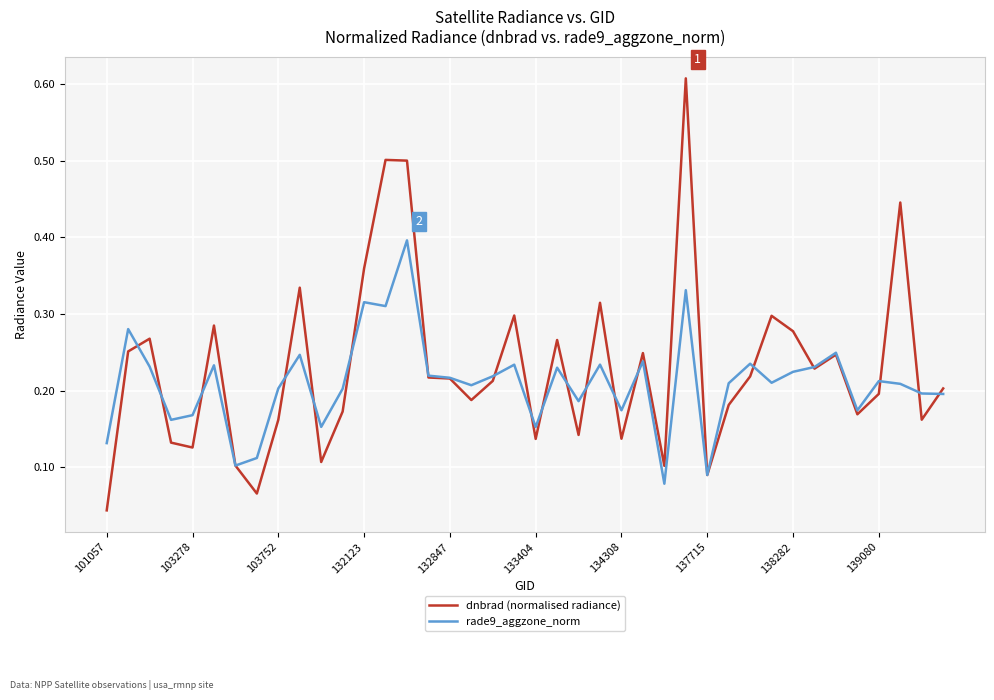

Which series ends up on top after the final intersection of dnbrad (normalised radiance) and rade9_aggzone_norm?

dnbrad (normalised radiance)